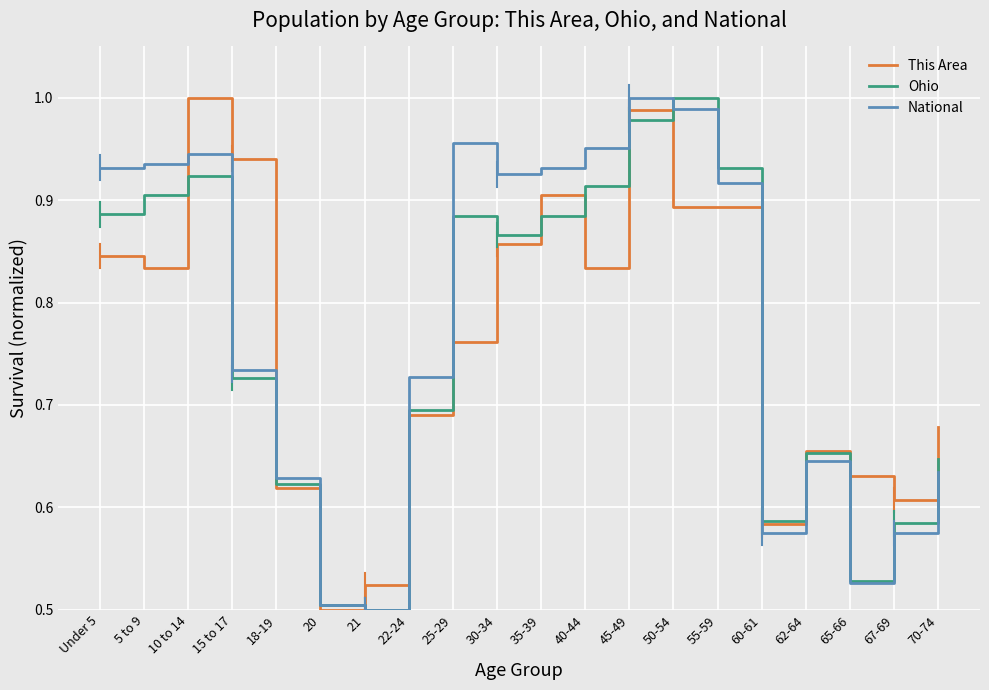

At which label does This Area reach its minimum?

20